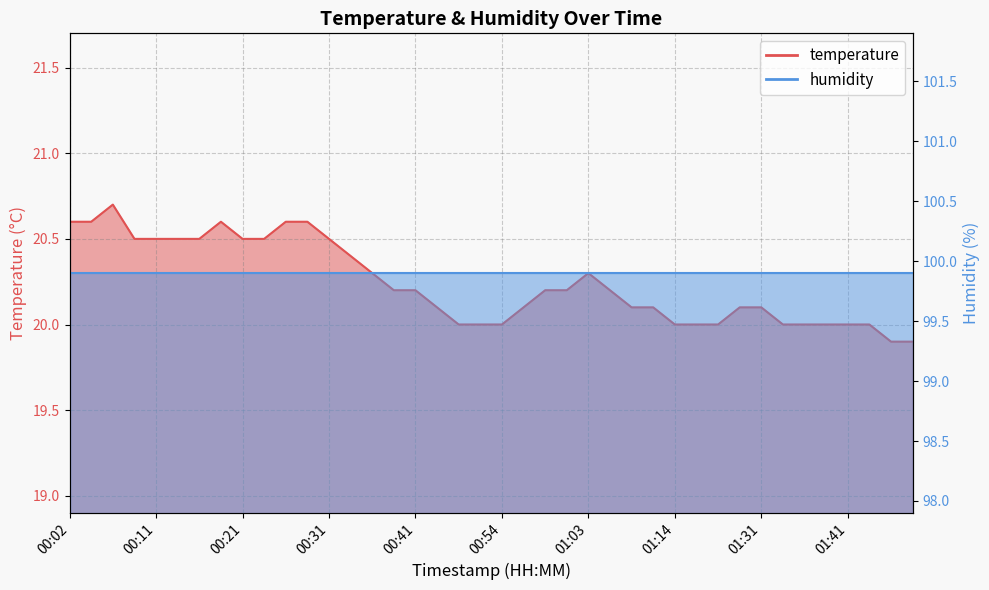

The value at 00:51 is 8.3. True or false?

False